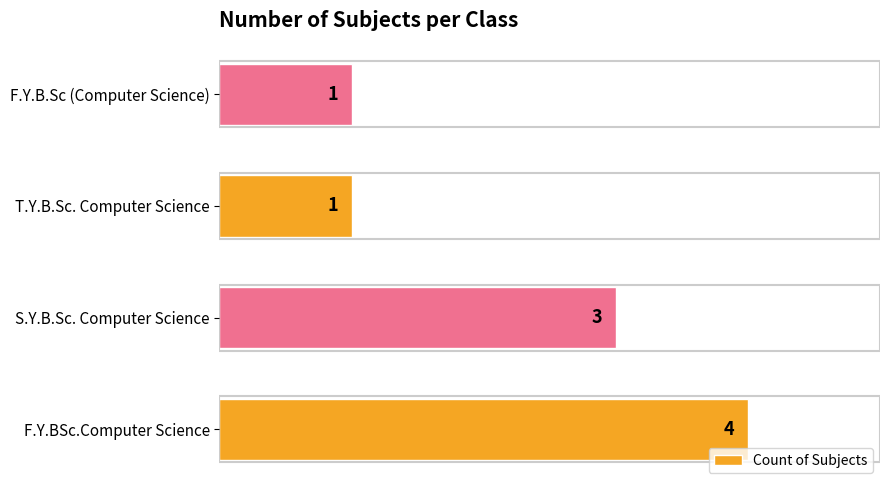

Reading bottom to top, extract all data points from this chart.

F.Y.BSc.Computer Science=4	S.Y.B.Sc. Computer Science=3	T.Y.B.Sc. Computer Science=1	F.Y.B.Sc (Computer Science)=1